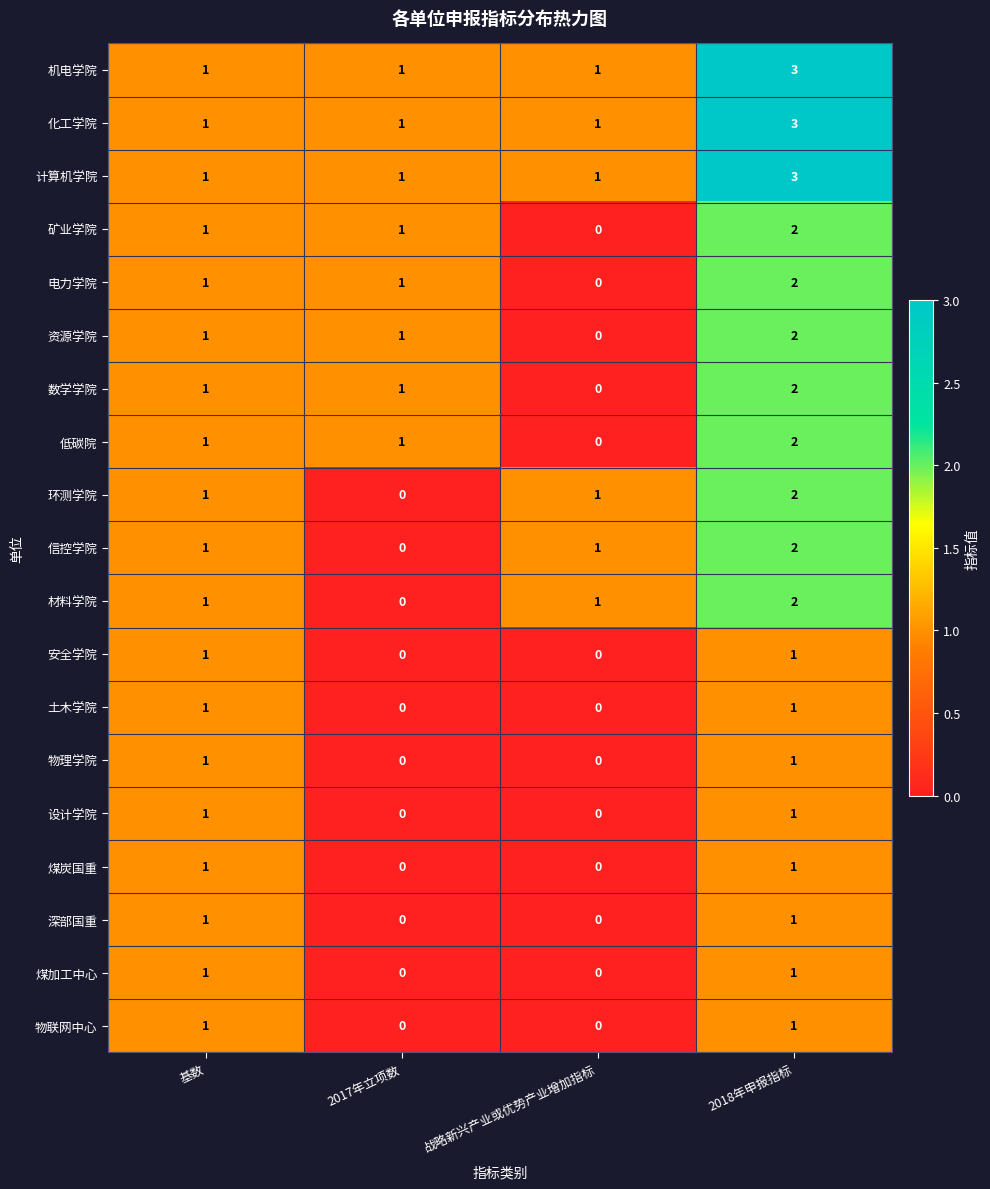

At which category is the sum across all series the highest?

2018年申报指标